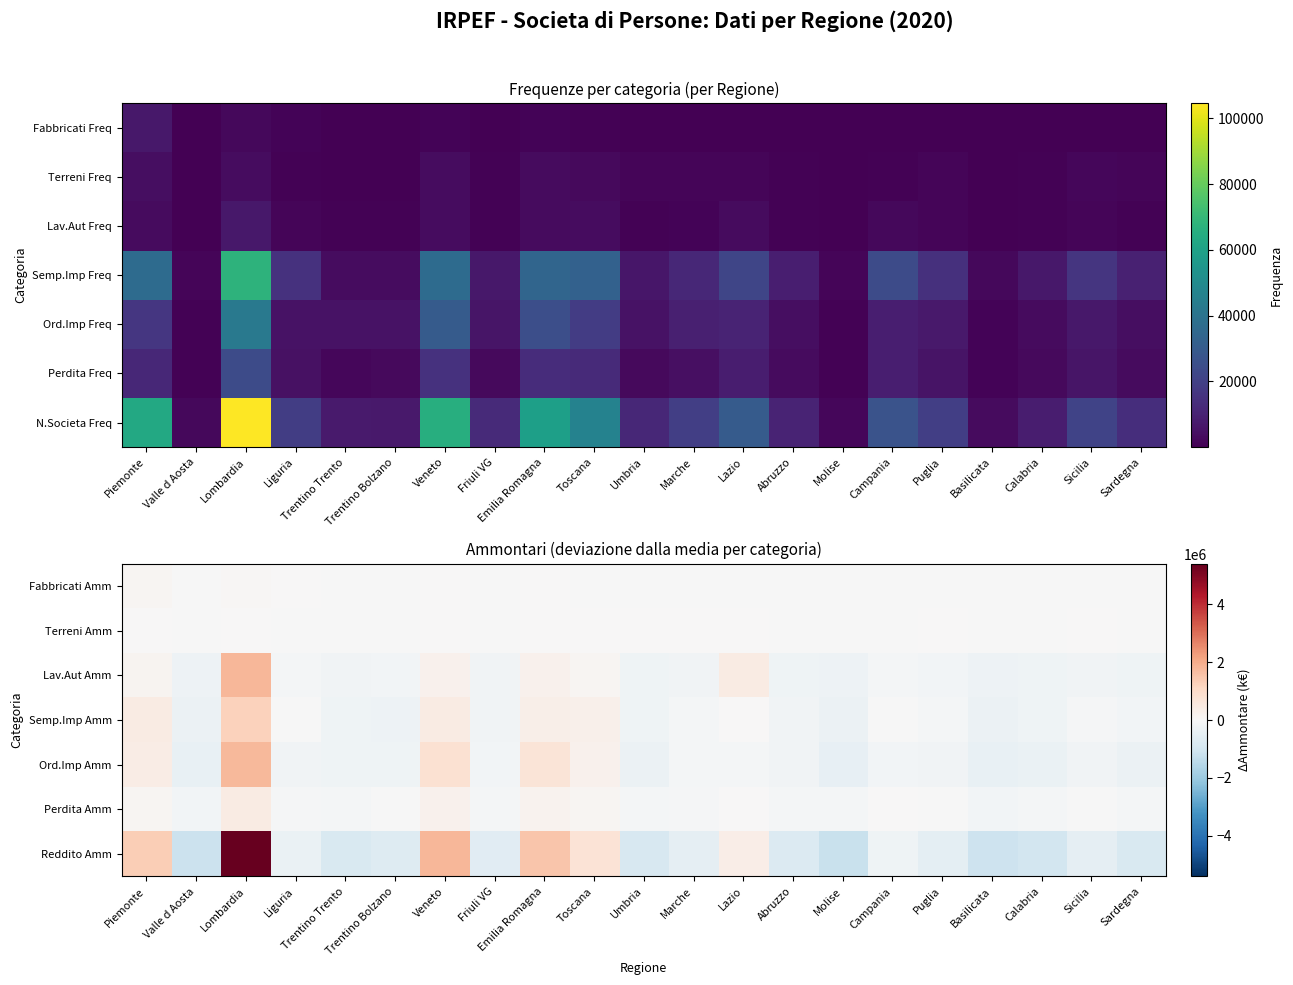

Between Calabria and Valle d Aosta, which is larger?

Calabria